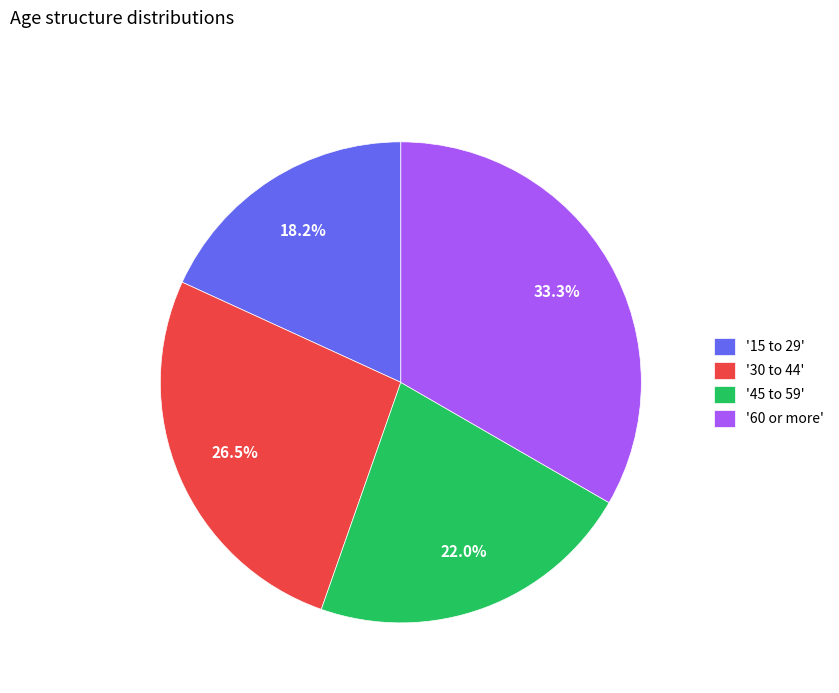

Is there any slice that represents more than half of the pie?

No